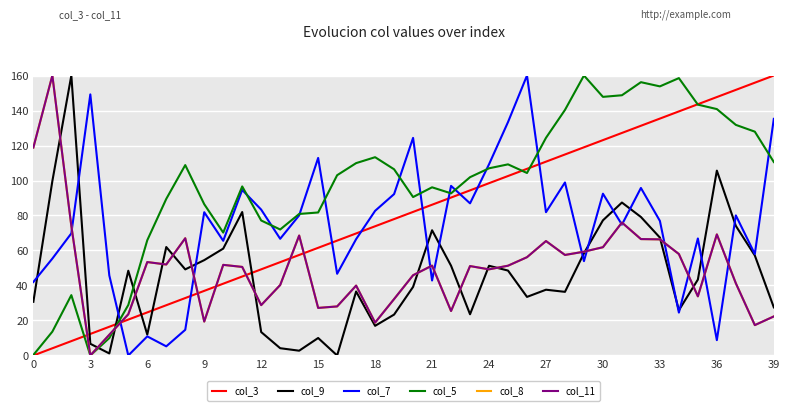

What is the maximum value for col_8?

160.0